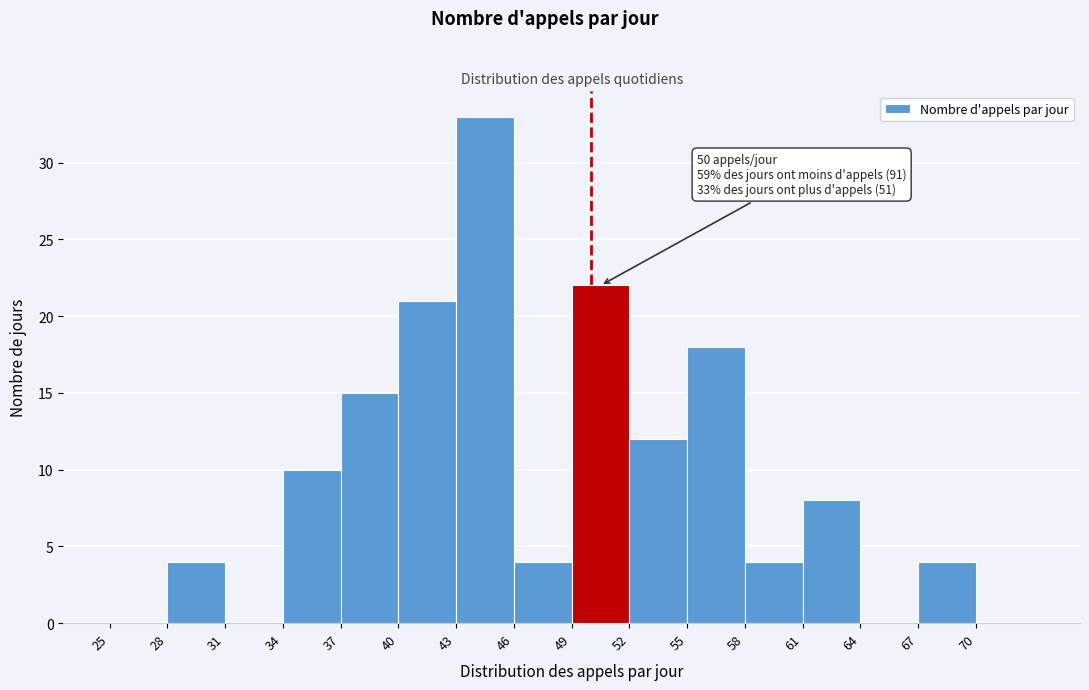

Over which range of the x-axis is the bar tallest?

43 to 46